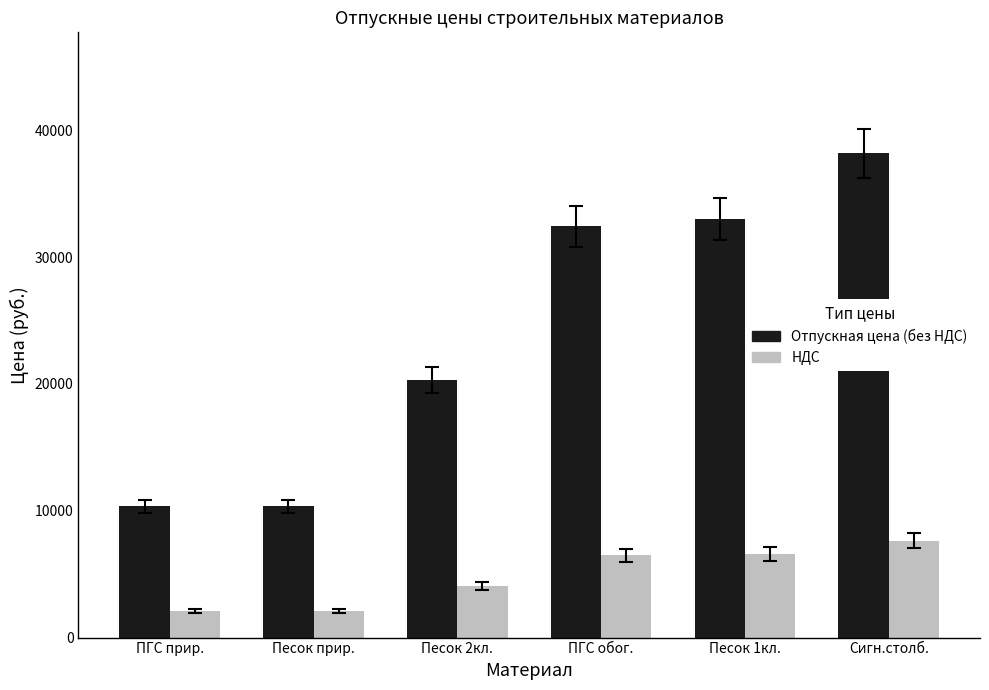

At which label is Отпускная цена (без НДС) closest to 24265?

Песок 2кл.